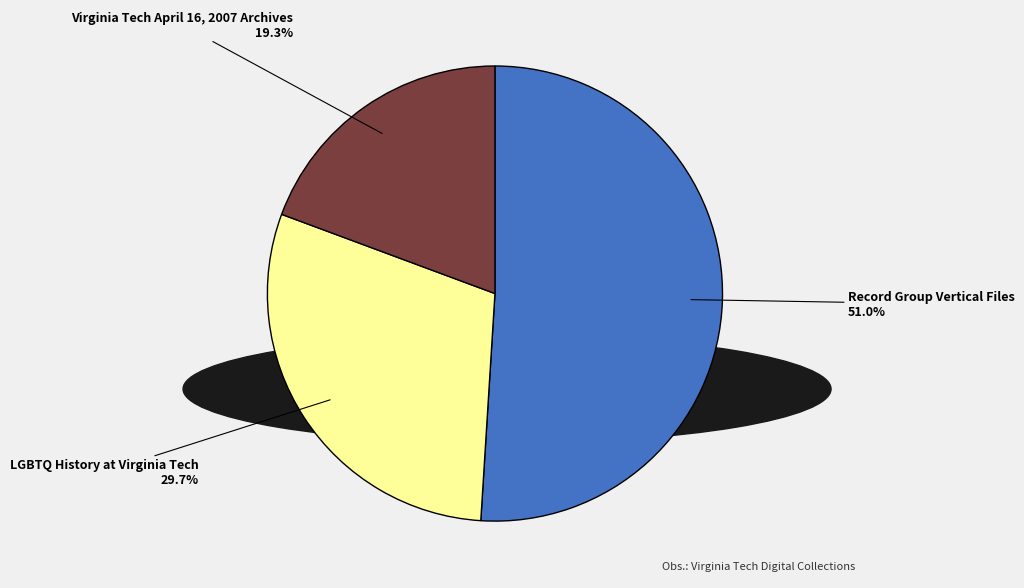

What is the largest slice in the pie chart?

Record Group Vertical Files